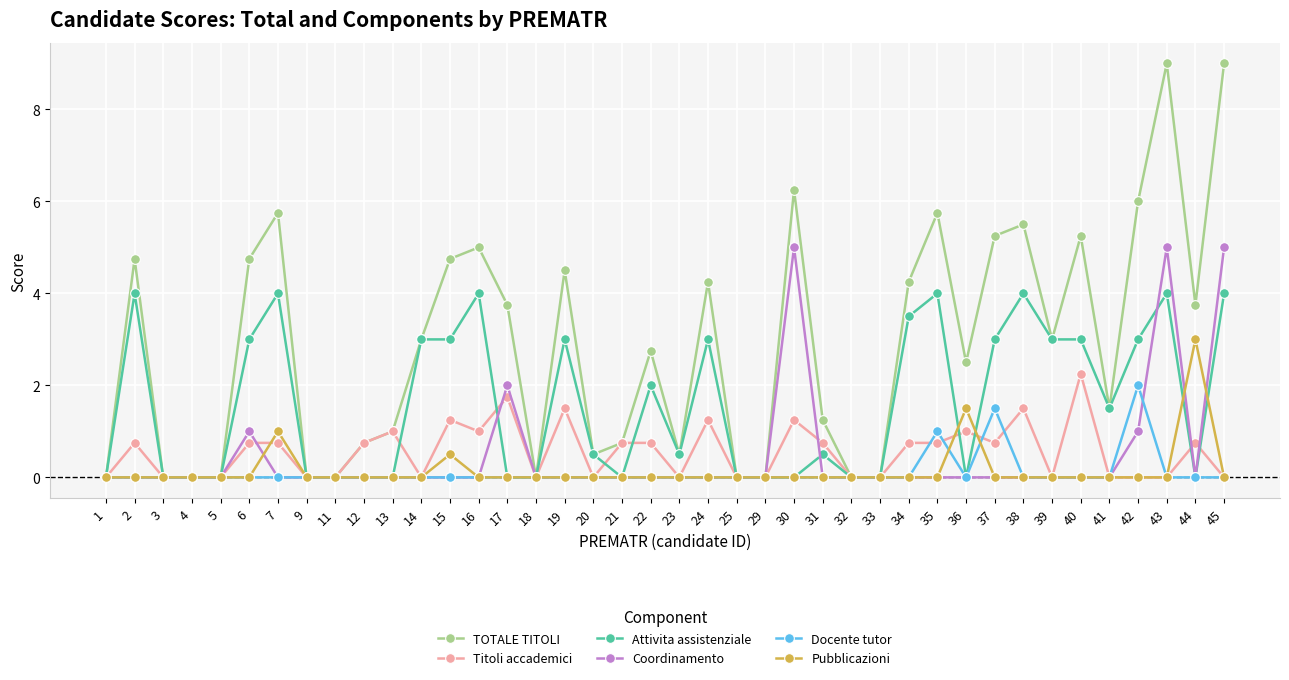

What is the total value across all series at 6?

9.5